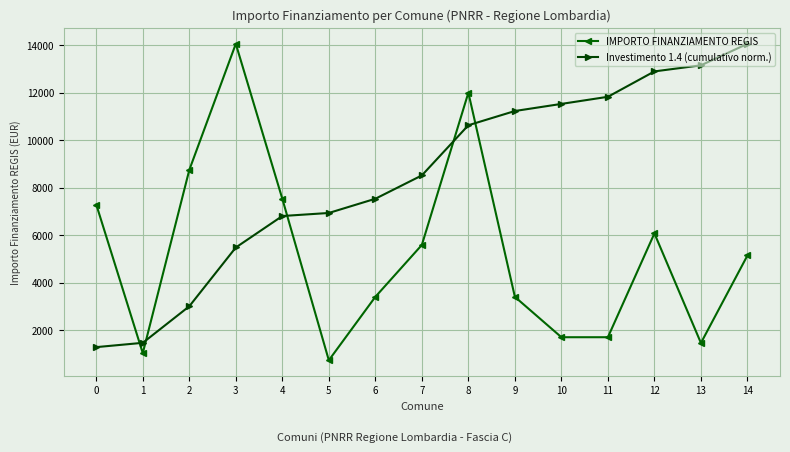

After their last crossing, which series has the higher values: IMPORTO FINANZIAMENTO REGIS or Investimento 1.4 (cumulativo norm.)?

Investimento 1.4 (cumulativo norm.)